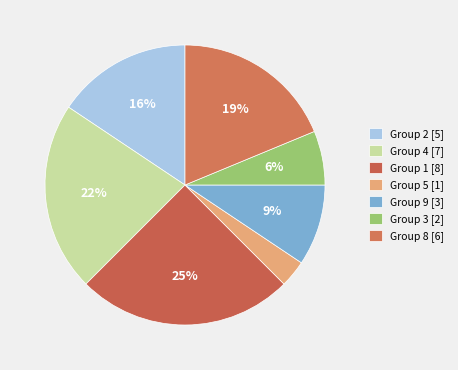

How many segments does this pie chart have?

7